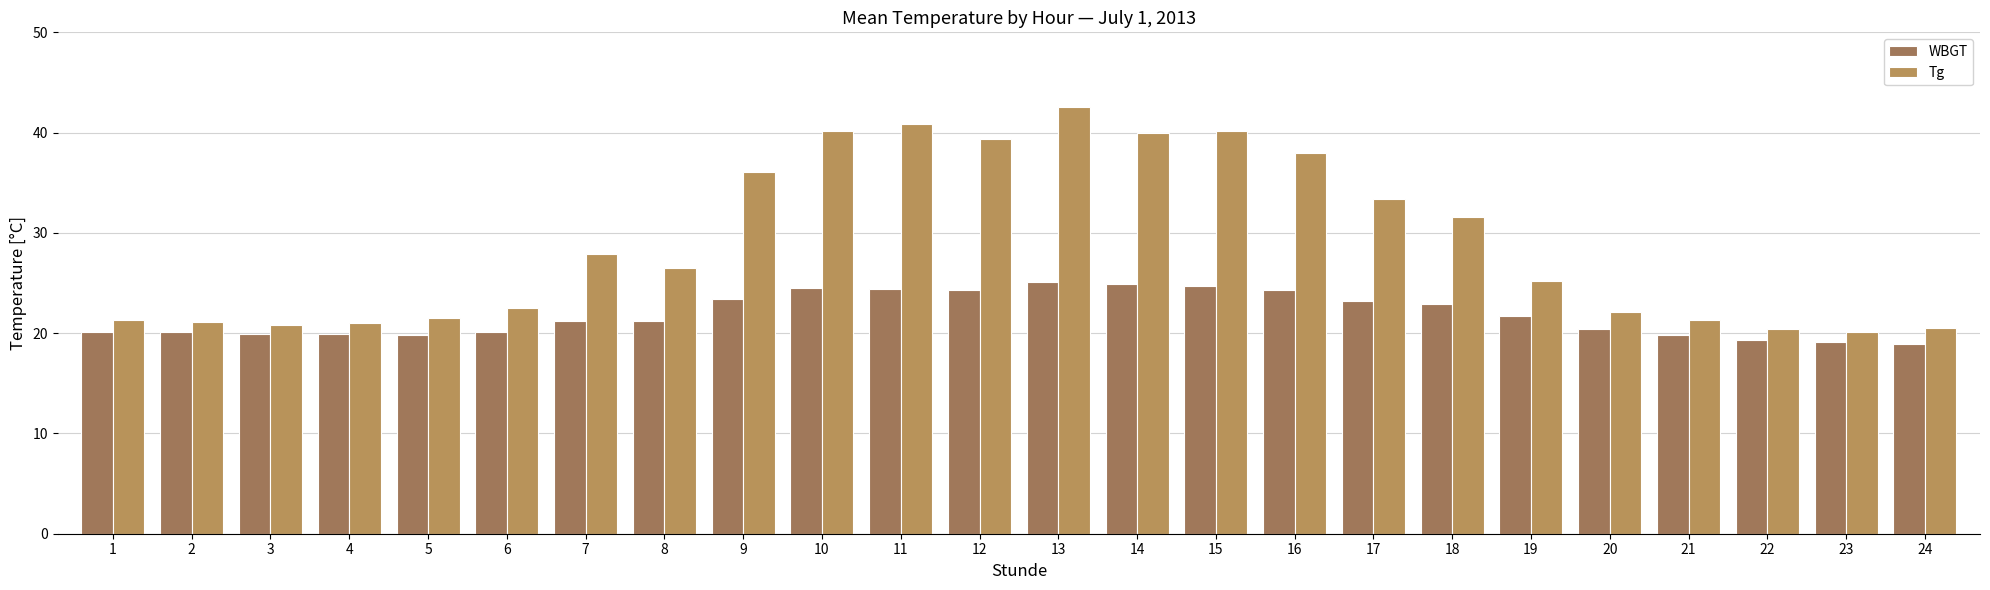

What is the difference between the highest and lowest values at 16?

13.7